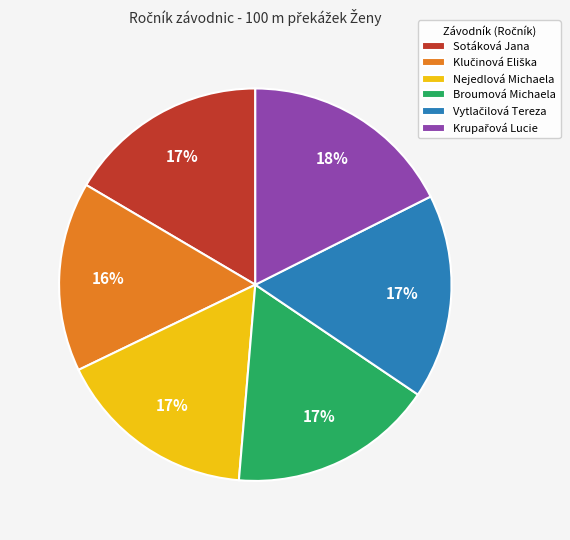

Is it true that Broumová Michaela is 30% of the pie?

False